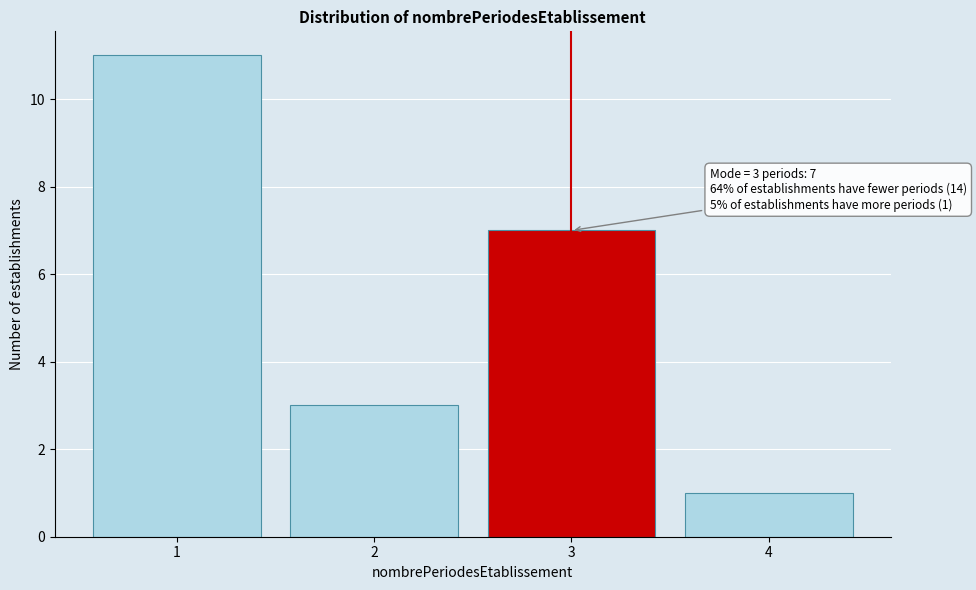

Which range on the x-axis has the tallest bar?

0.5 to 1.5